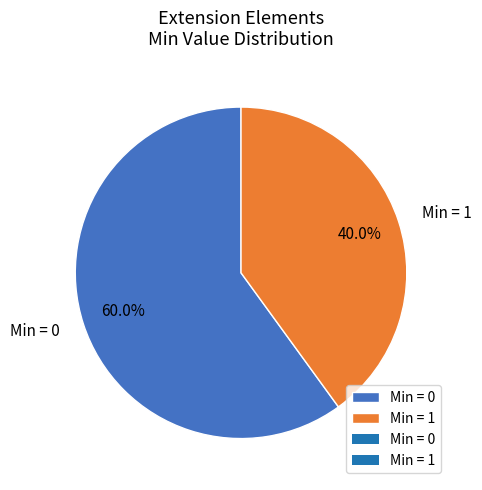

Rank the categories by value from highest to lowest.

Min = 0, Min = 1